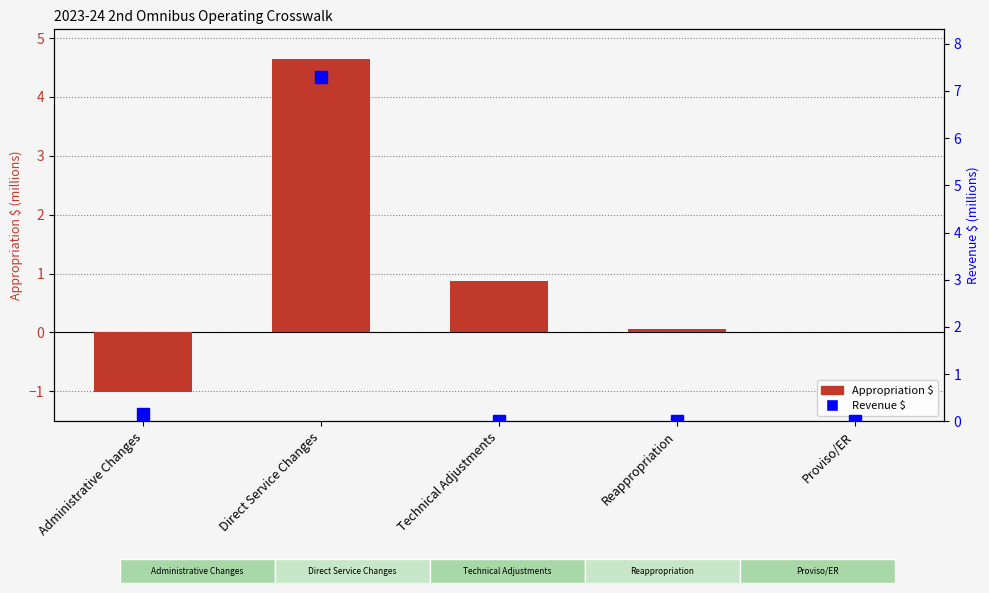

Which series has the largest total across all categories?

Revenue $